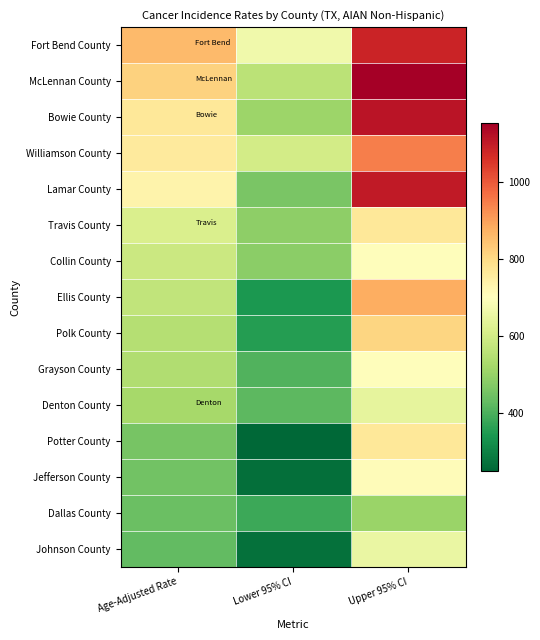

What is the minimum value shown in the chart?

249.3